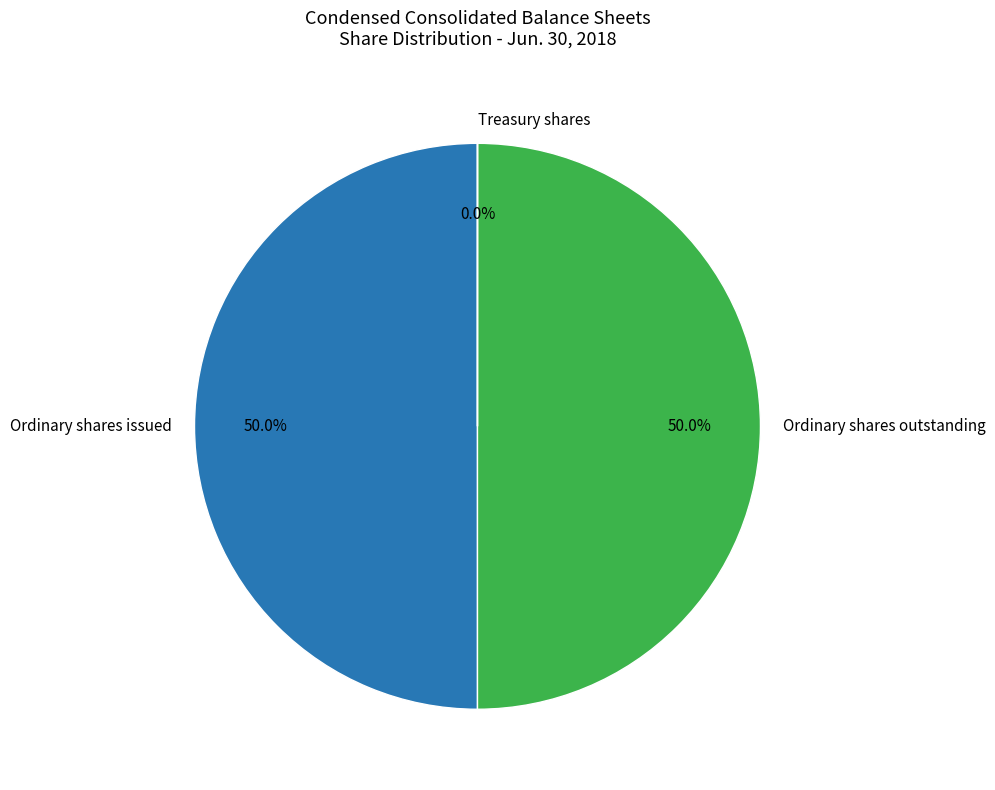

What percentage do Ordinary shares issued and Ordinary shares outstanding together represent?

100.0%